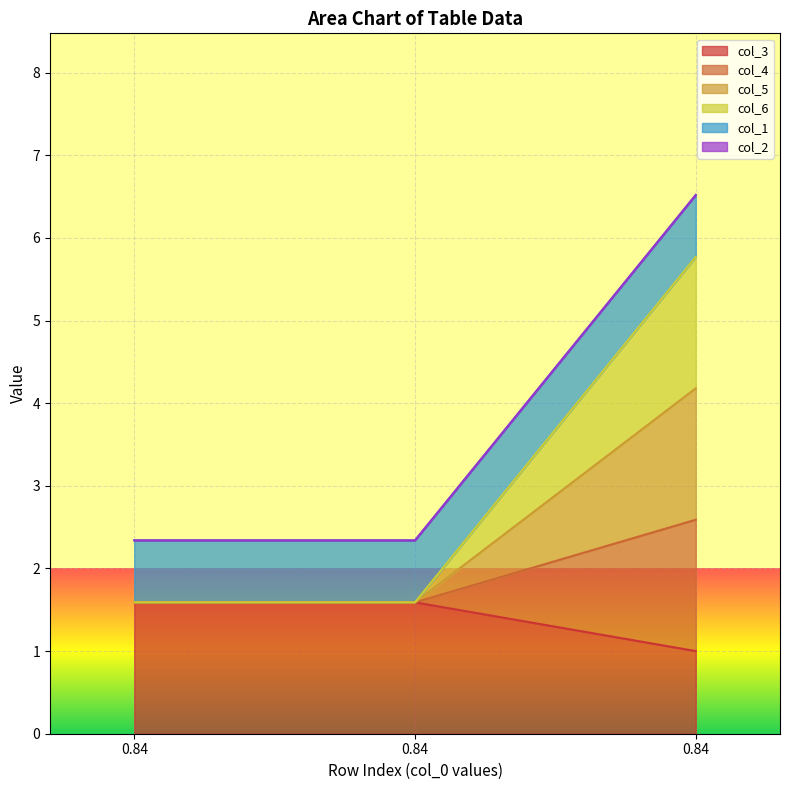

At how many categories does at least one series exceed 1?

3